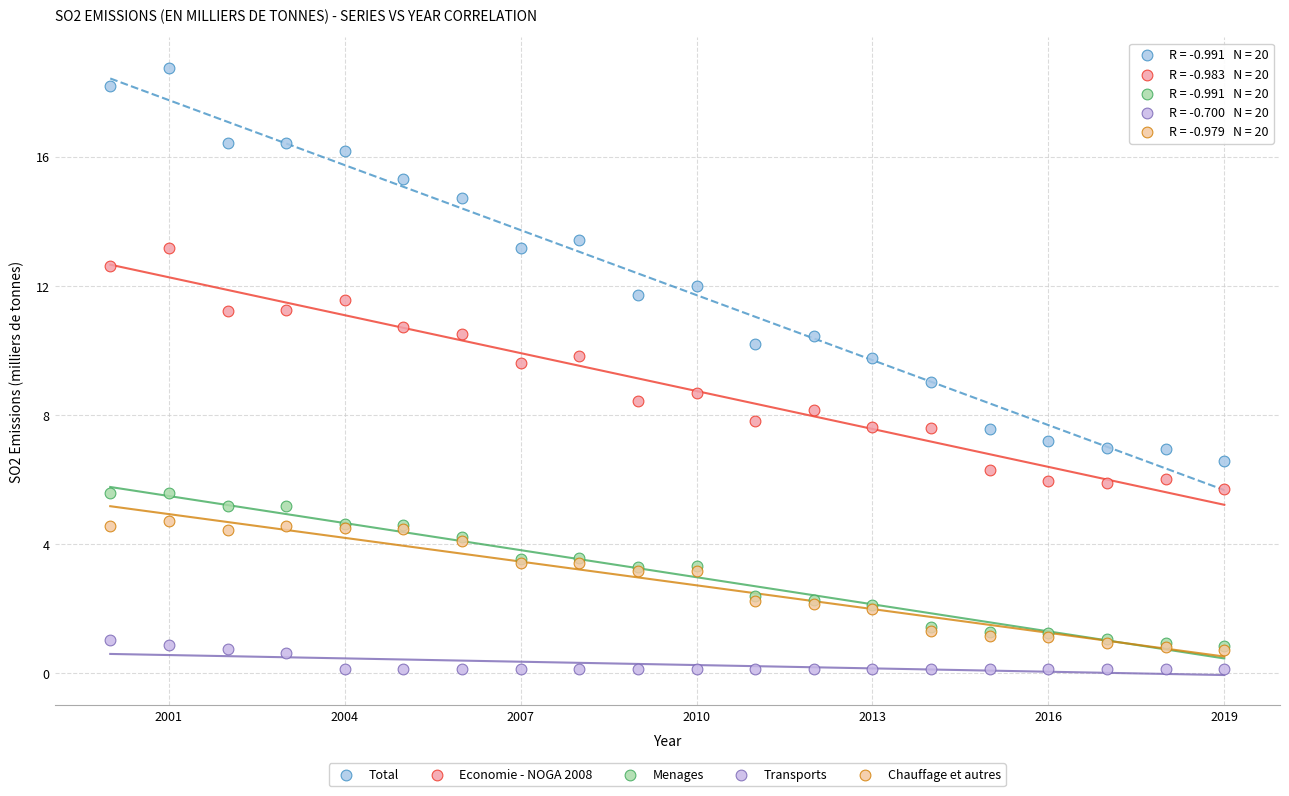

What are all the series names shown in the legend?

Total, Economie - NOGA 2008, Menages, Transports, Chauffage et autres